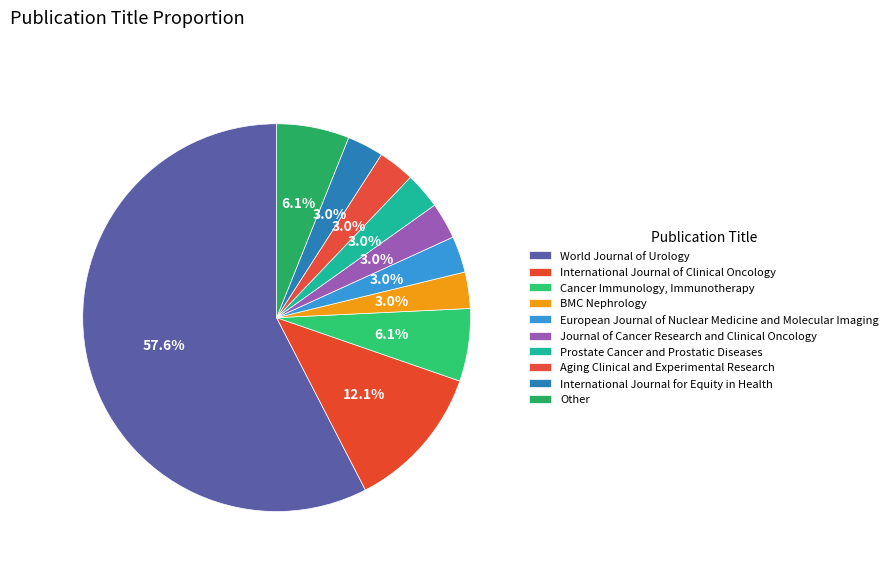

Which slice is the largest?

World Journal of Urology